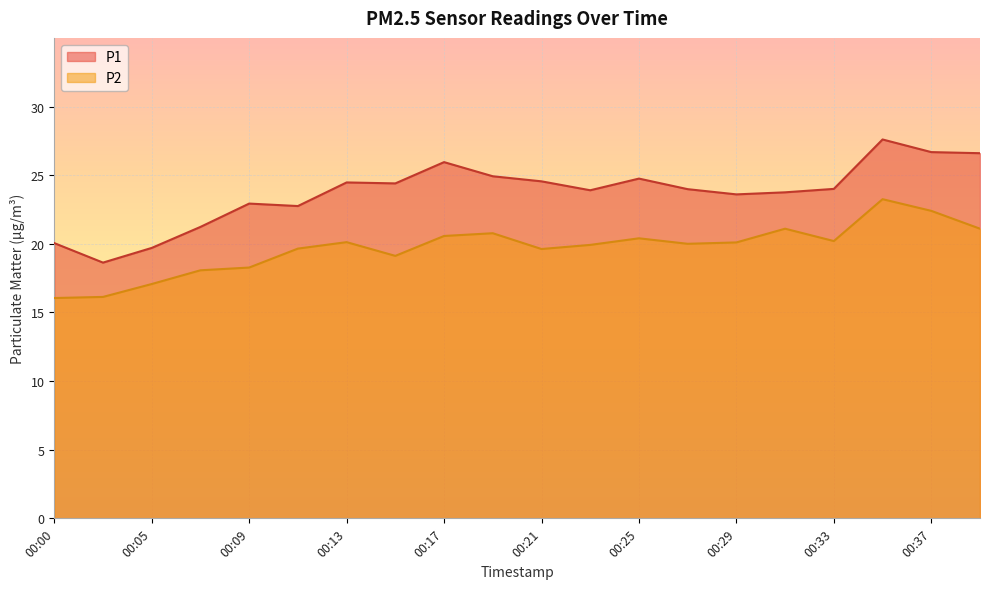

True or false: P2 and P1 cross at least once.

False